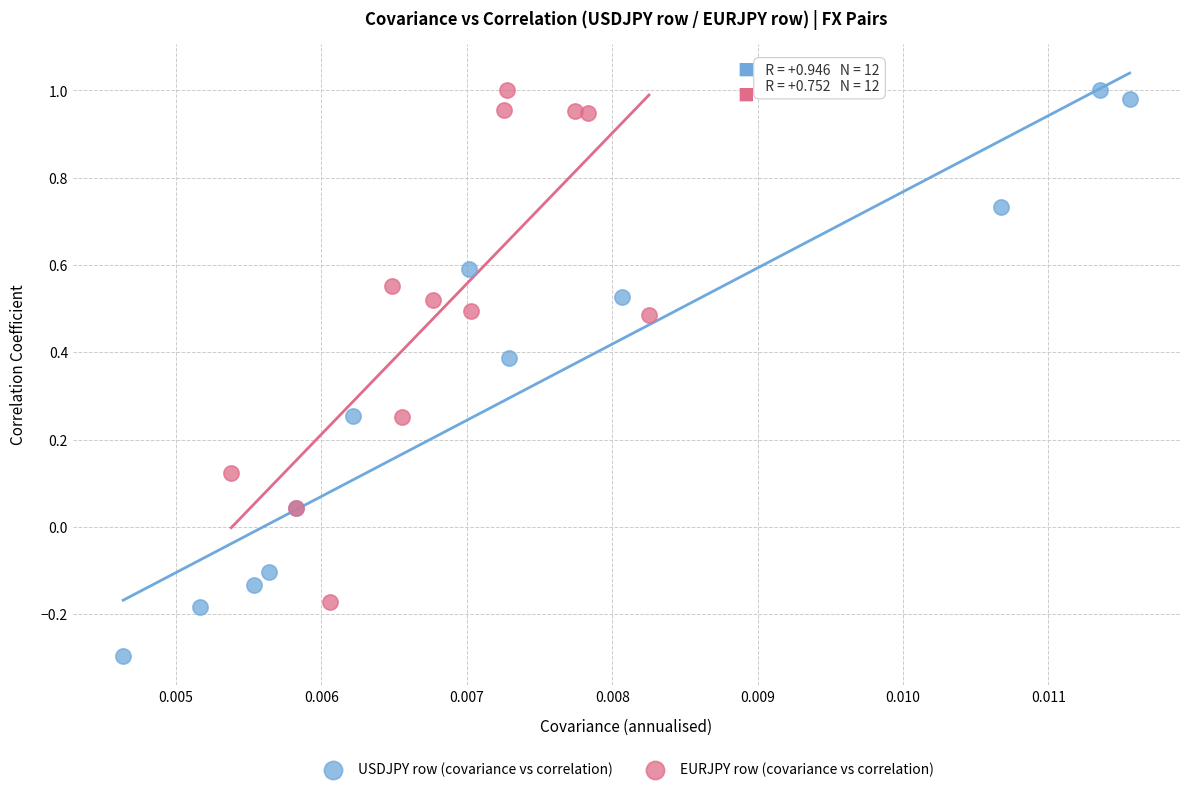

Which series has the largest Y range (max minus min)?

USDJPY row (covariance vs correlation)